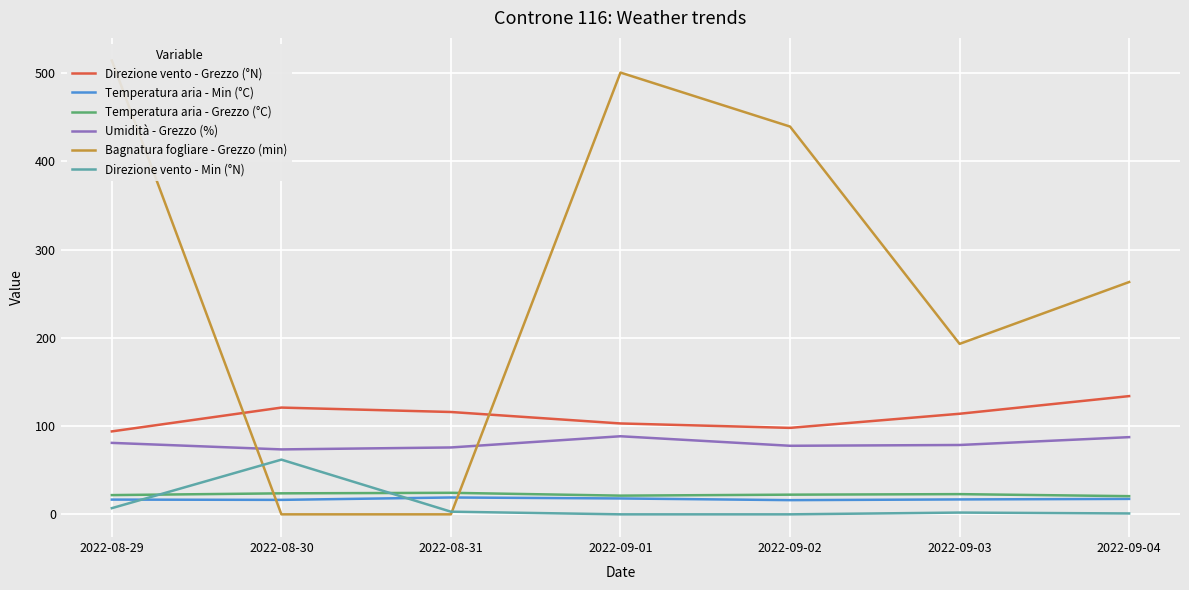

Between which two adjacent categories do Temperatura aria - Min (°C) and Direzione vento - Min (°N) first intersect?

2022-08-29 and 2022-08-30